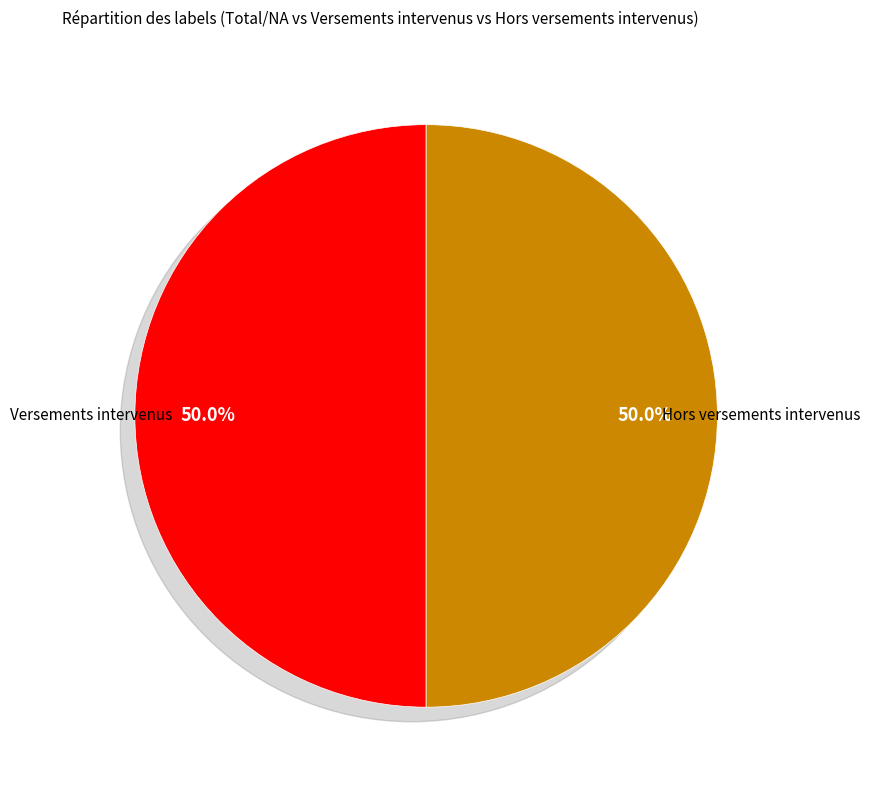

Is it true that Versements intervenus is 50% of the pie?

True